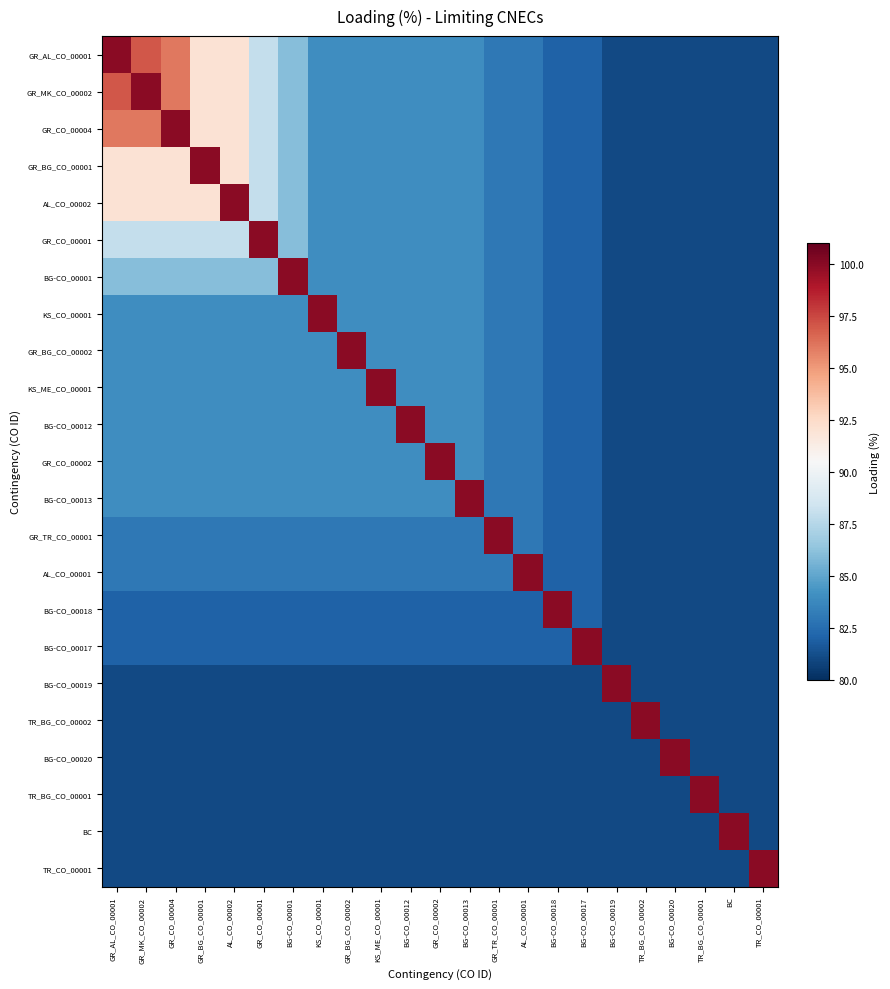

Rank the series at GR_BG_CO_00002 from lowest to highest value.

BG-CO_00019, TR_BG_CO_00002, BG-CO_00020, TR_BG_CO_00001, BC, TR_CO_00001, BG-CO_00018, BG-CO_00017, GR_TR_CO_00001, AL_CO_00001, GR_AL_CO_00001, GR_MK_CO_00002, GR_CO_00004, GR_BG_CO_00001, AL_CO_00002, GR_CO_00001, BG-CO_00001, KS_CO_00001, KS_ME_CO_00001, BG-CO_00012, GR_CO_00002, BG-CO_00013, GR_BG_CO_00002